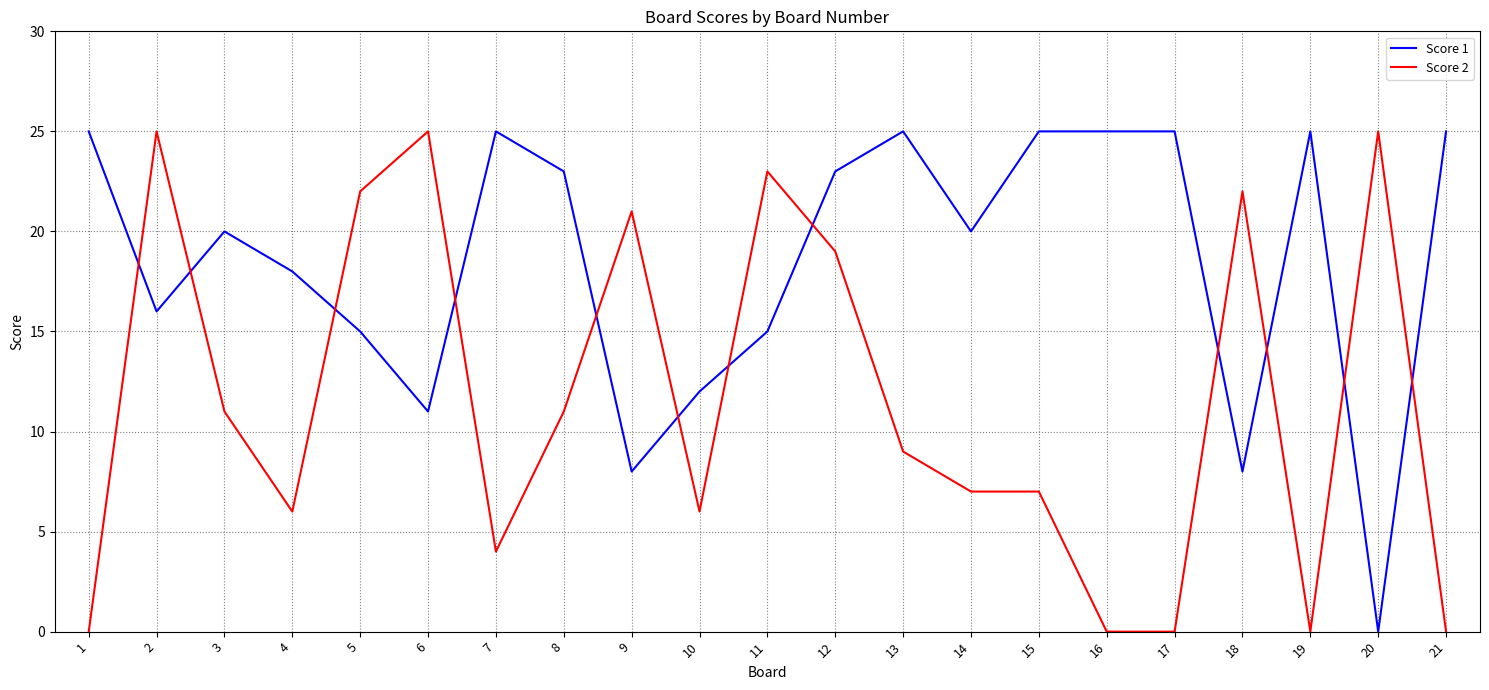

What is the maximum value for Score 1?

25